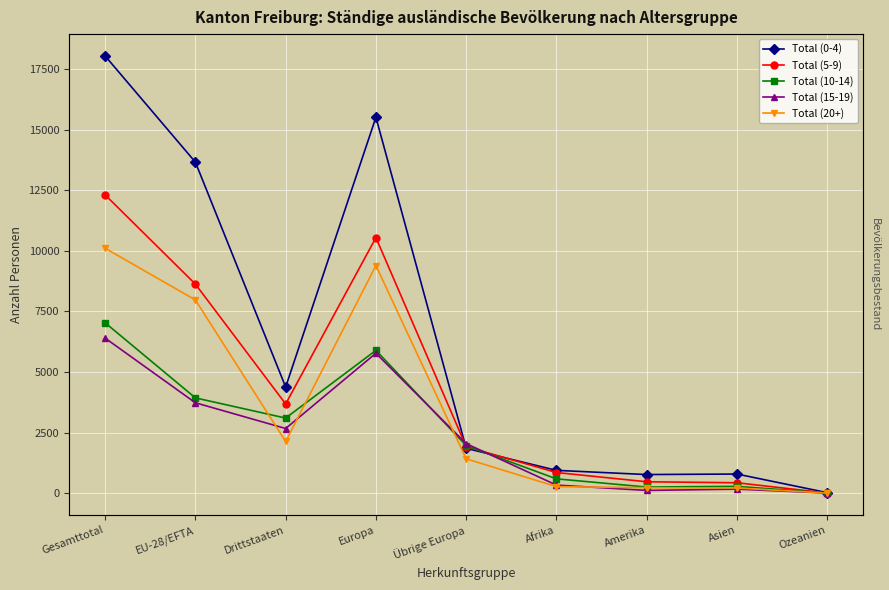

What is the minimum value for Total (5-9)?

7